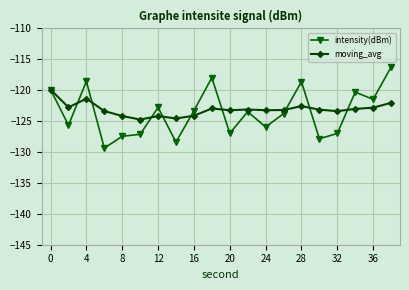

What is the lowest value of the moving_avg series?

-124.7